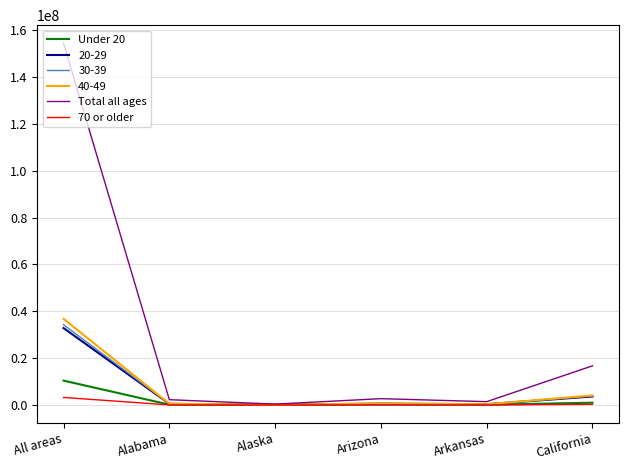

What is the sum of all 70 or older values?

3629103